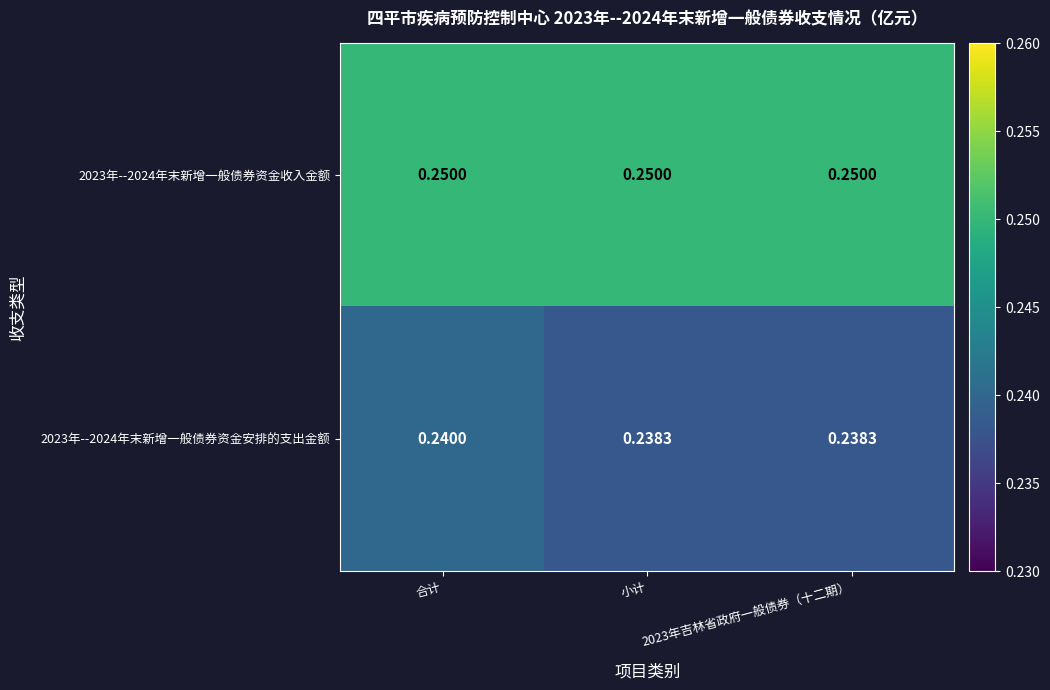

At which category is the sum across all series the highest?

合计